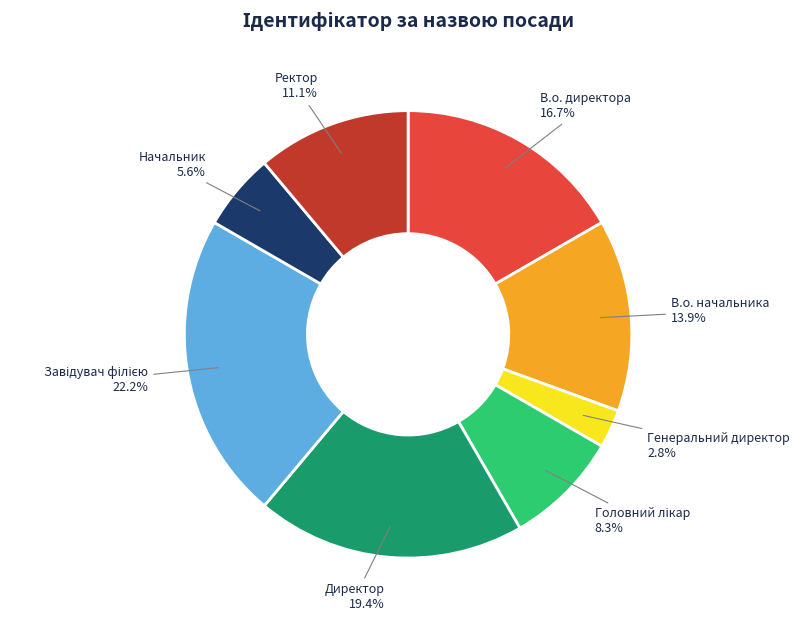

Which slice is the smallest?

Генеральний директор